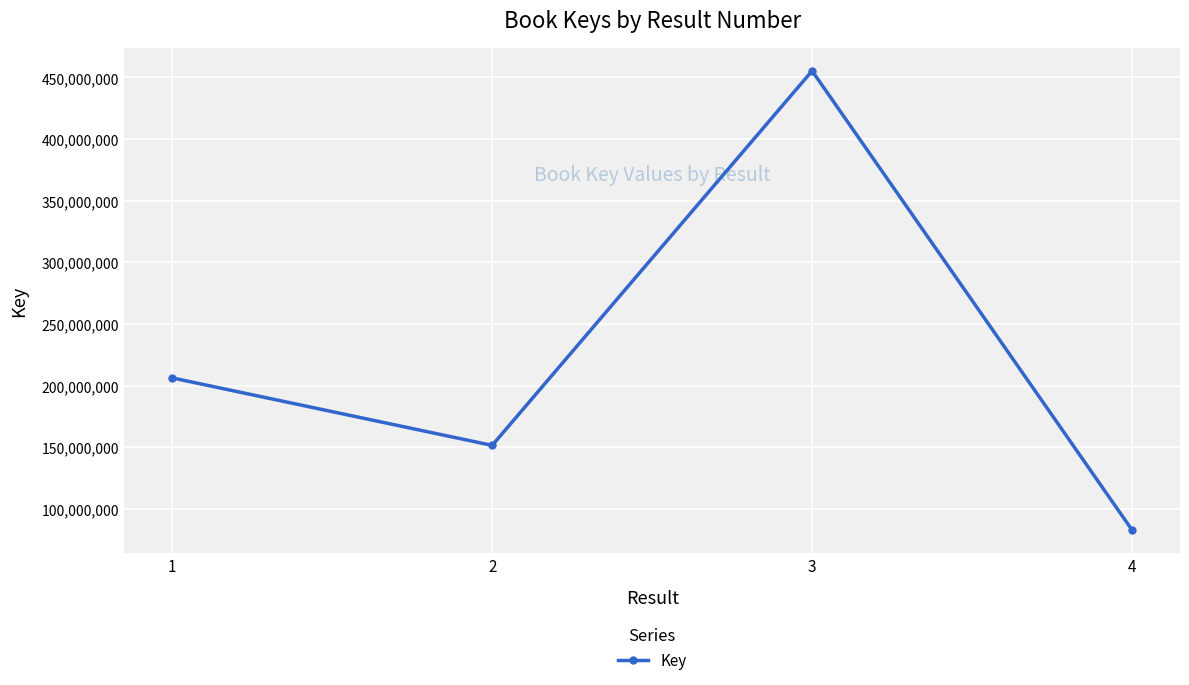

The chart shows a value of 716620630 at 3. True or false?

False